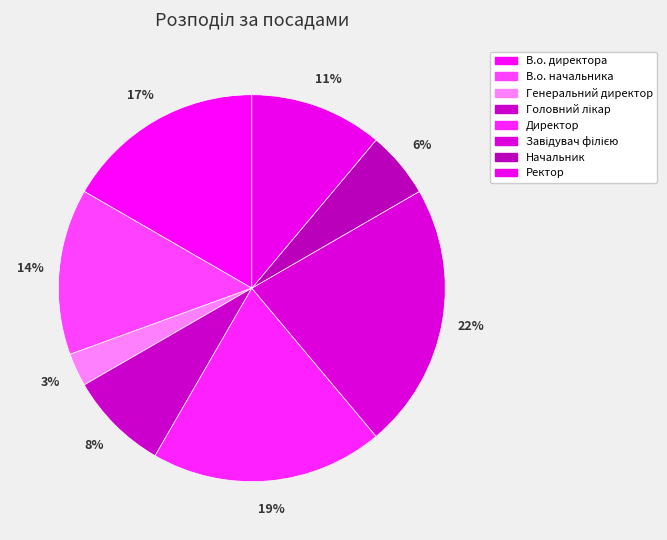

Count the number of slices in the pie.

8